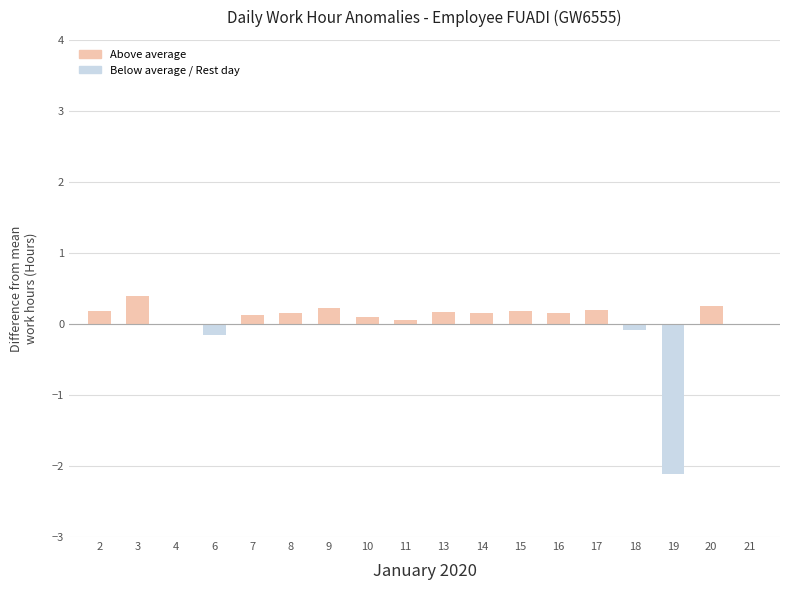

The value at 3 is 0.7. True or false?

False